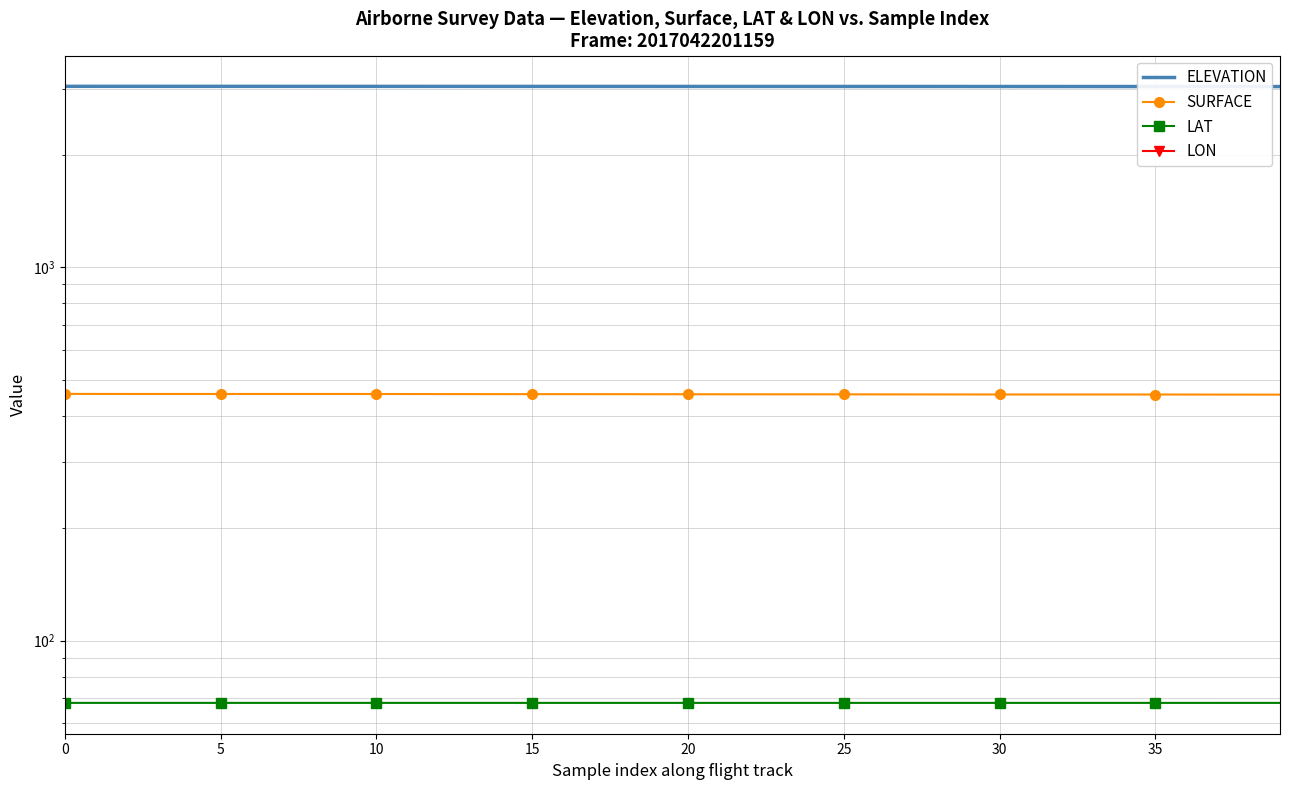

The ELEVATION series shows 619.2 at 5. True or false?

False